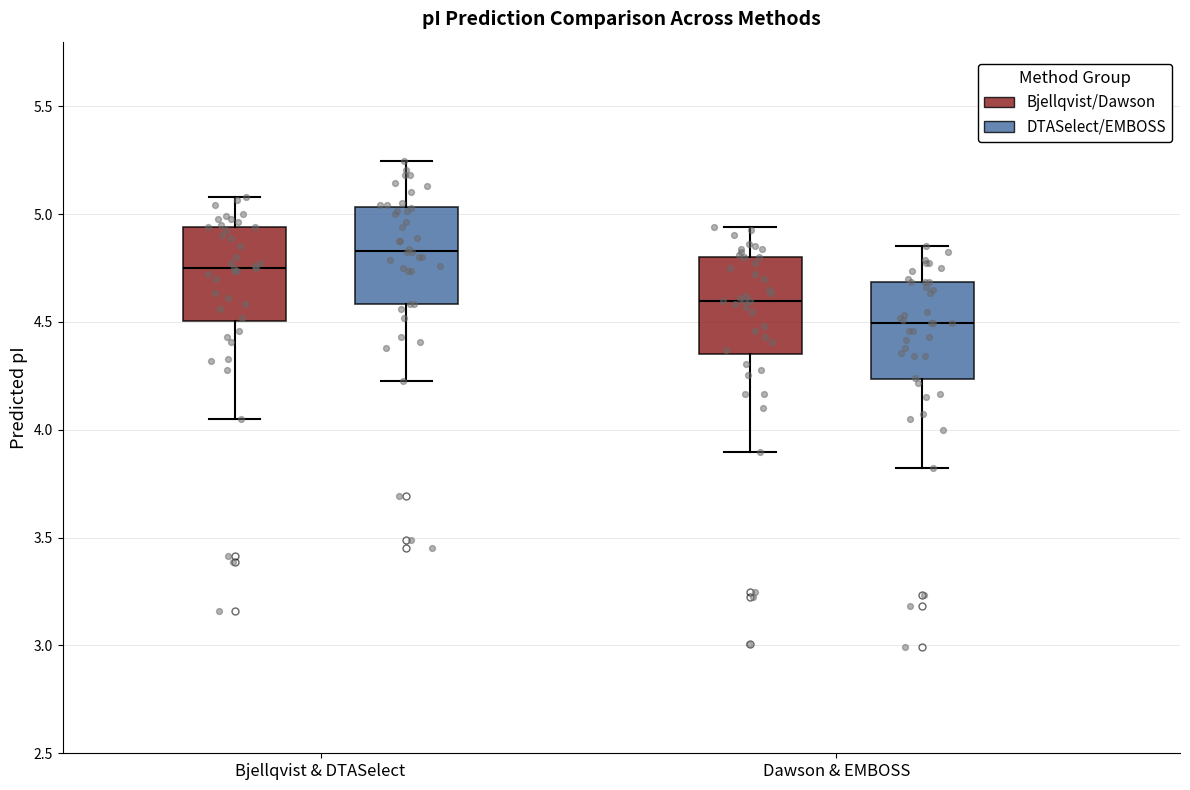

Which box has the lowest median line?

Dawson & EMBOSS (DTASelect/EMBOSS)